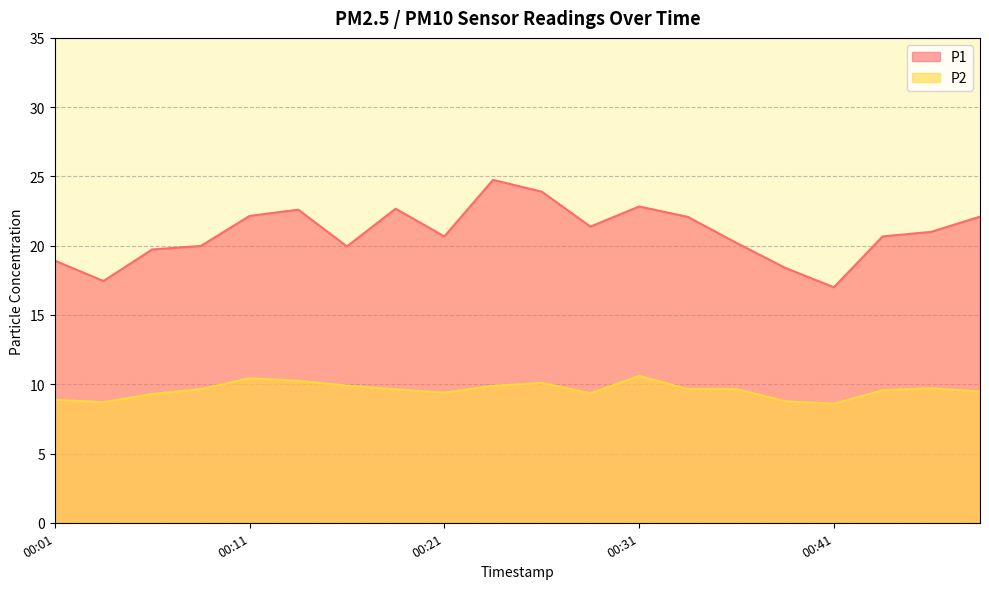

Is it true that P2 equals 13.1 at 00:08?

False